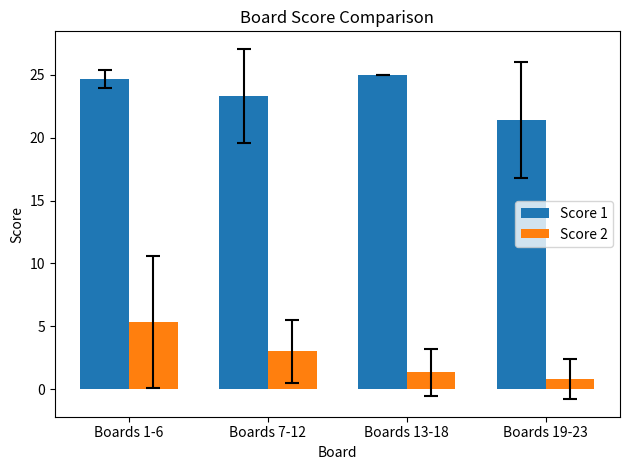

What is the total value across all series at Boards 13-18?

26.3